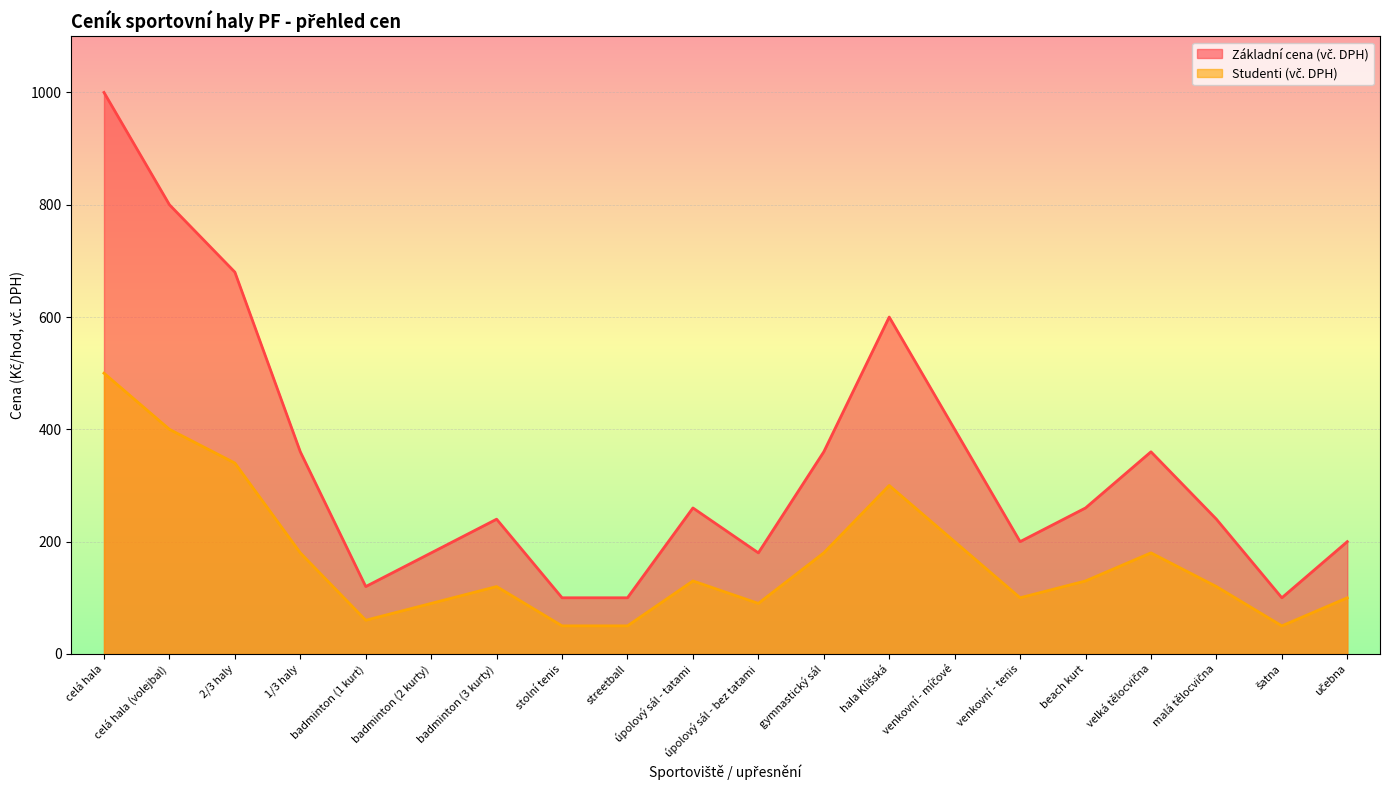

Reading right to left, what are all the values shown in this chart?

Základní cena (vč. DPH): 200	100	240	360	260	200	400	600	360	180	260	100	100	240	180	120	360	680	800	1000
Studenti (vč. DPH): 100	50	120	180	130	100	200	300	180	90	130	50	50	120	90	60	180	340	400	500